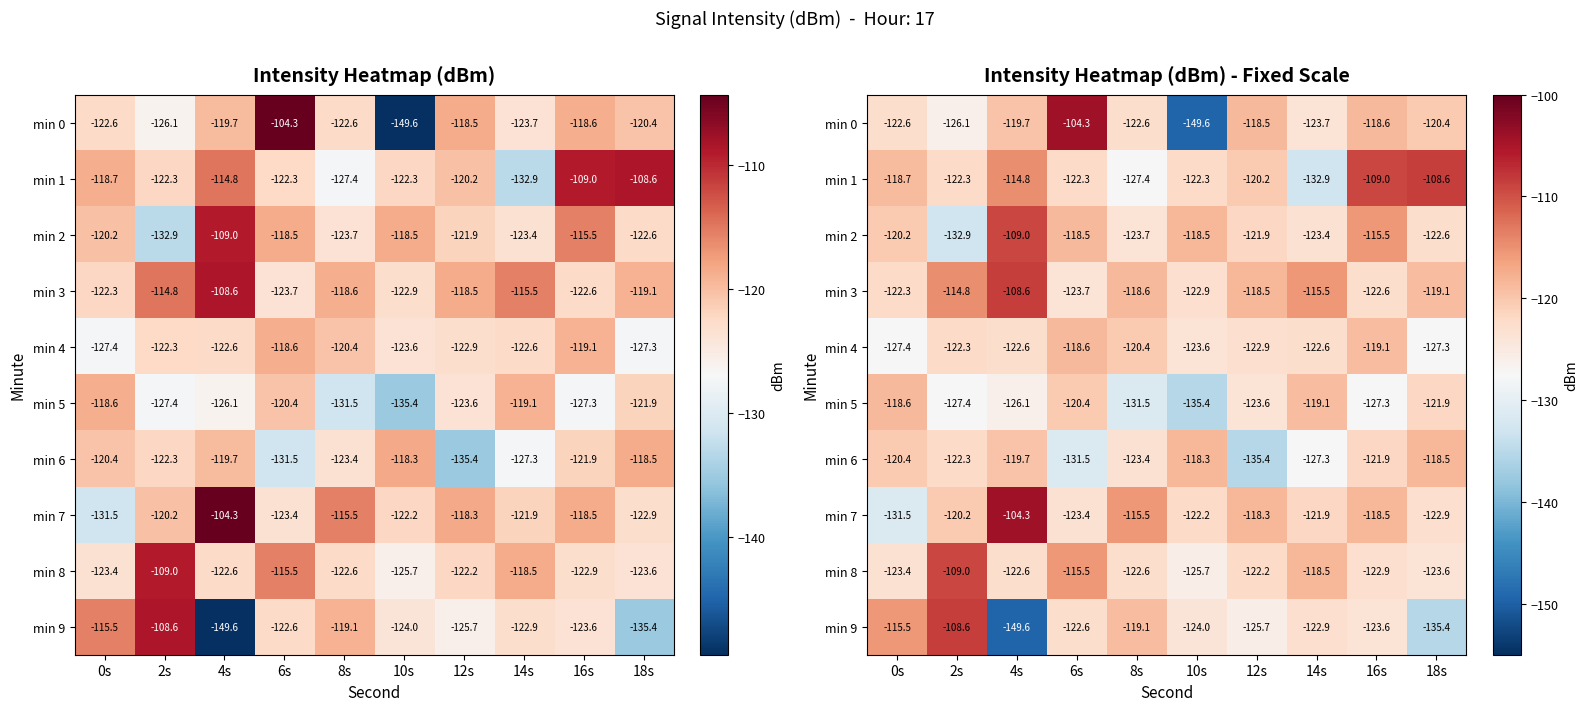

What is the greatest value displayed?

-104.3